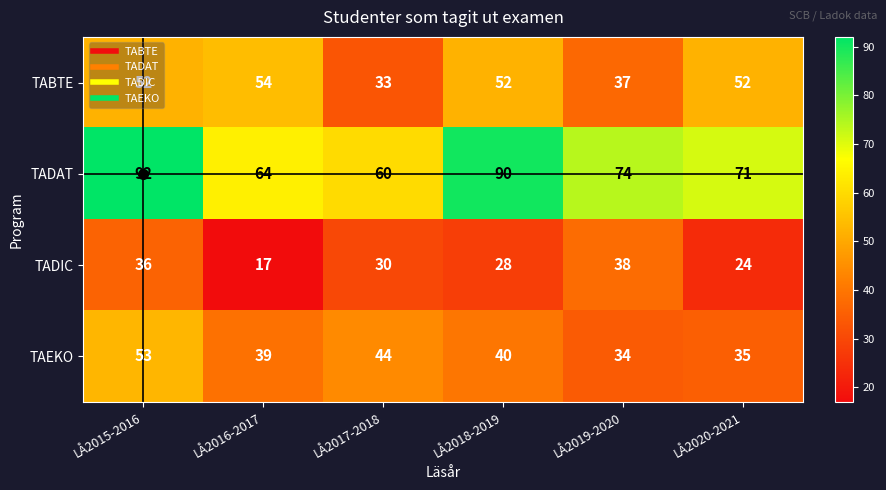

What is the average value of the TADAT series?

75